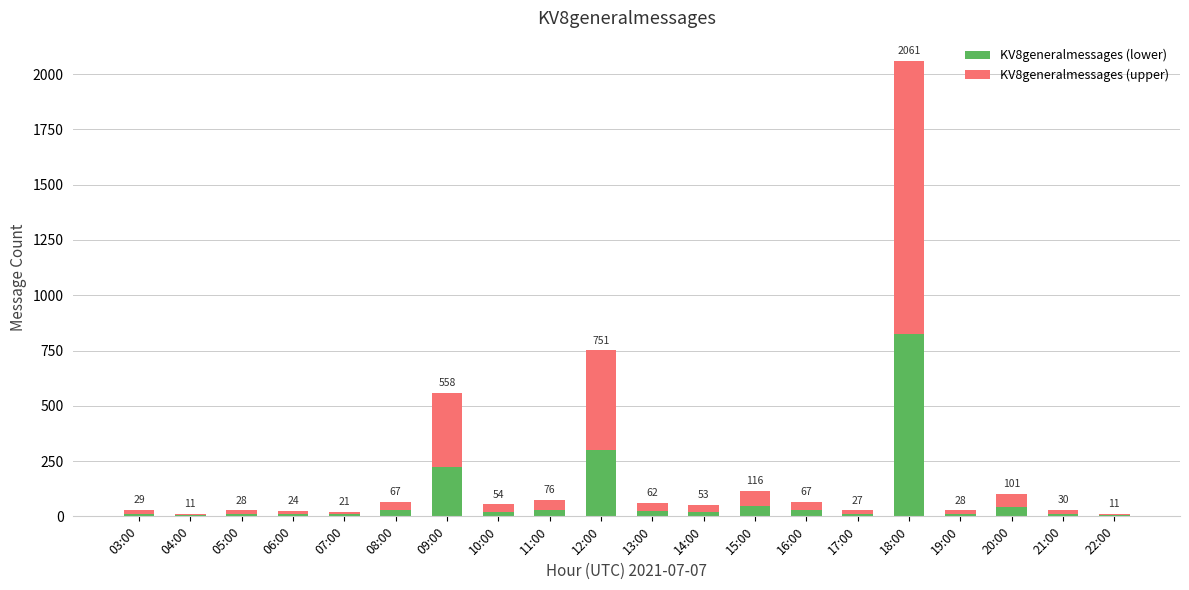

What is the difference between the second highest and minimum values in the KV8generalmessages (upper) series?

444.0